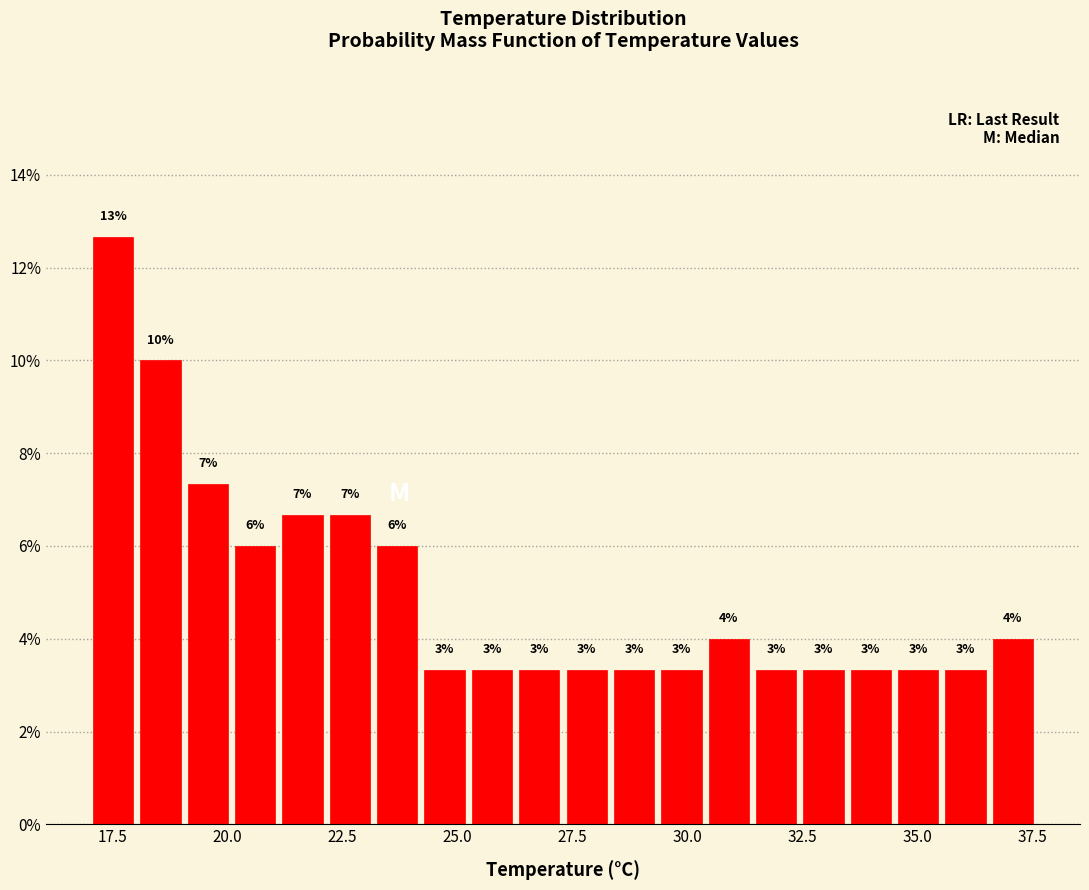

Read against the x-axis, roughly where is the centre of the tallest bar?

17.5